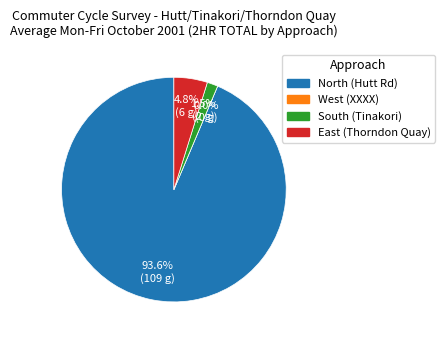

What is the change in value from North (Hutt Rd) to East (Thorndon Quay)?

-103.2